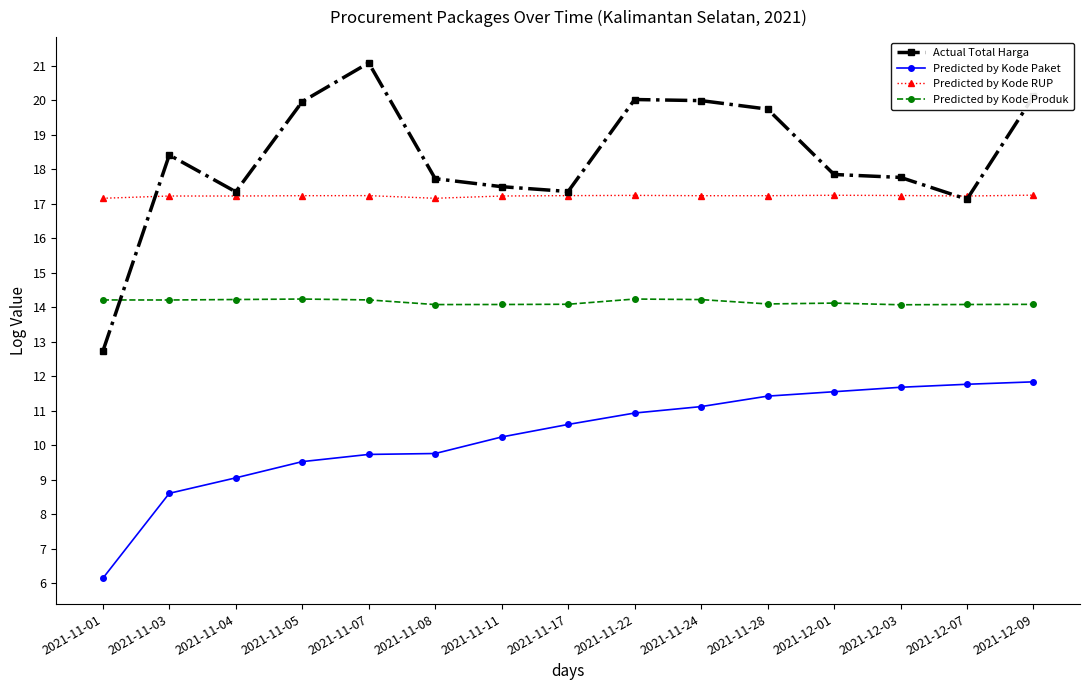

How many lines are shown in the chart?

4